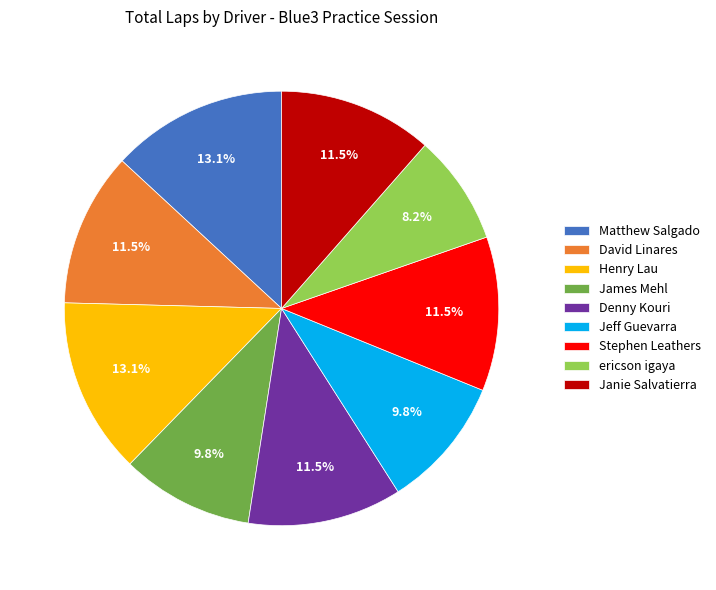

To the nearest percent, what is the difference between the largest and smallest slice percentages?

5%